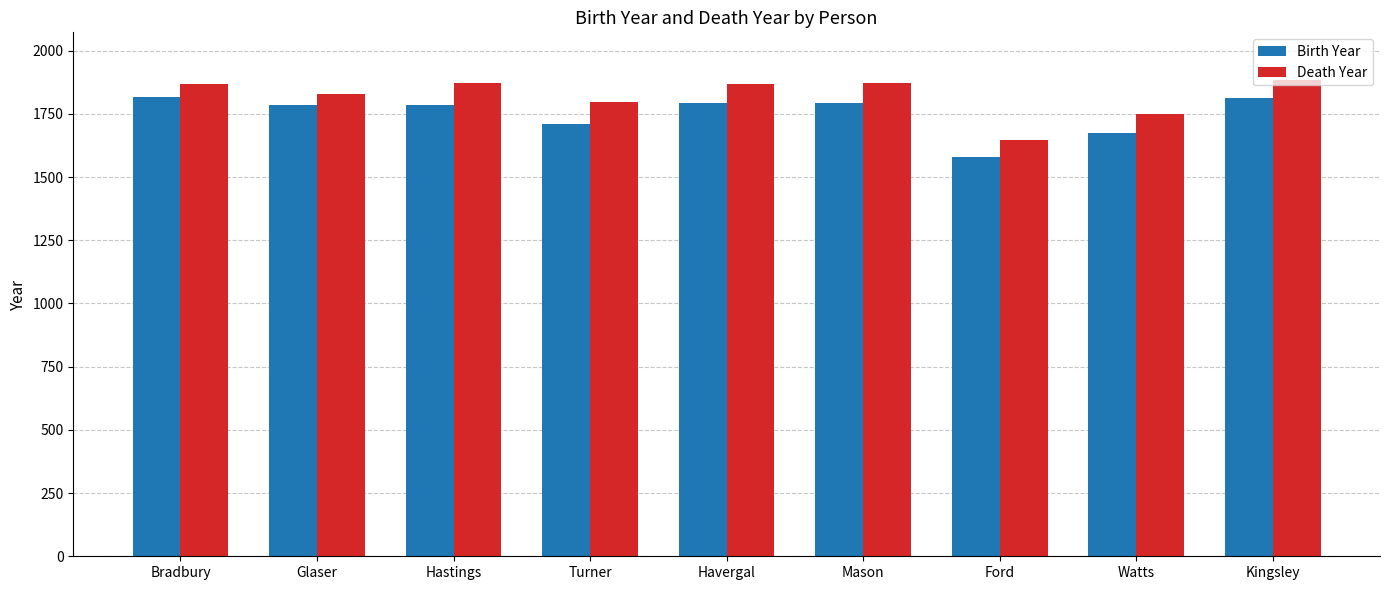

What is the difference between the second highest and second lowest values in the Death Year series?

124